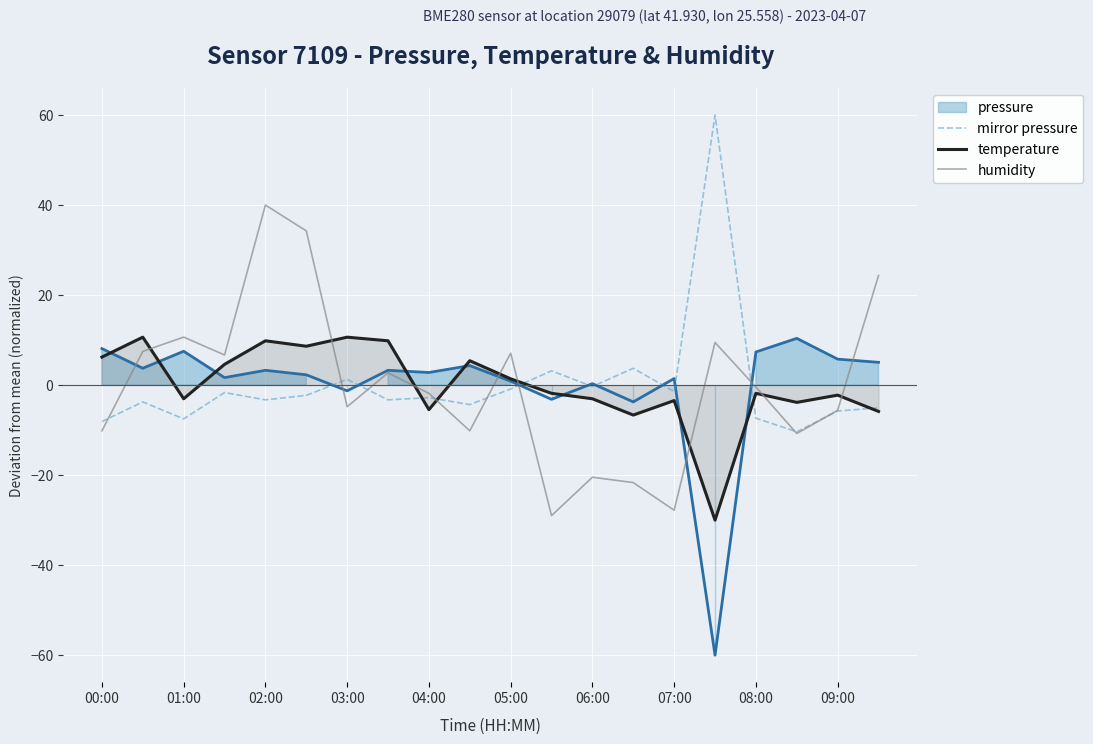

True or false: humidity and temperature intersect in this chart.

True